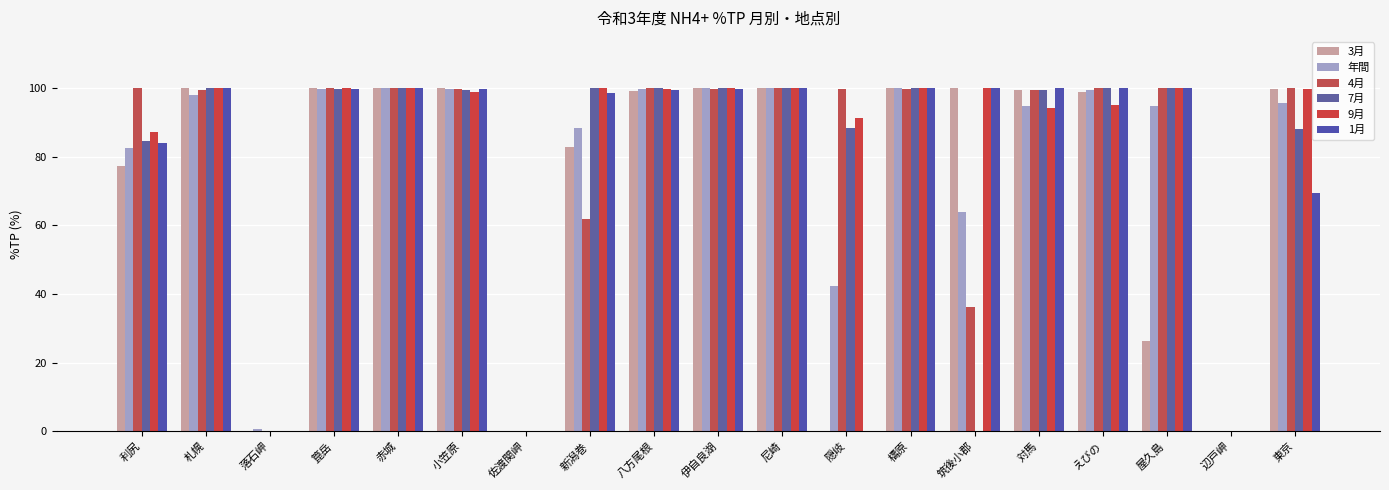

Between 小笠原 and 箟岳, which is larger?

箟岳